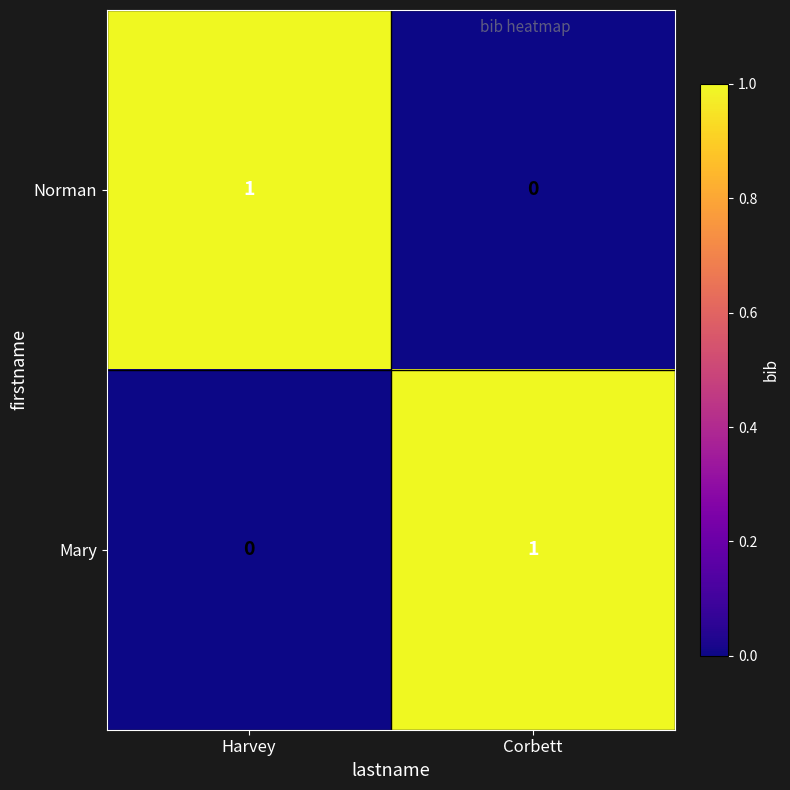

How many categories are shown in the chart?

2